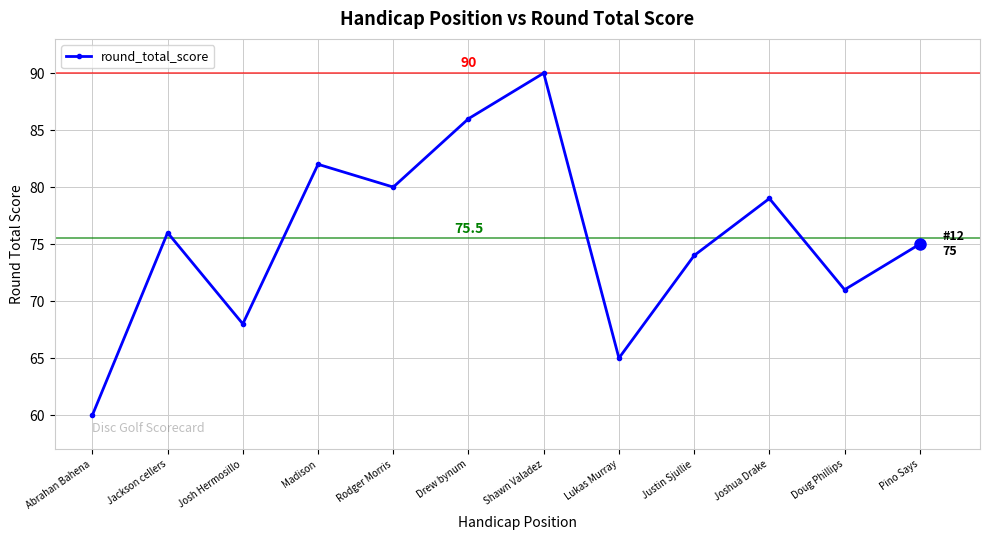

True or false: there are more than 0 points higher than both neighbors.

True